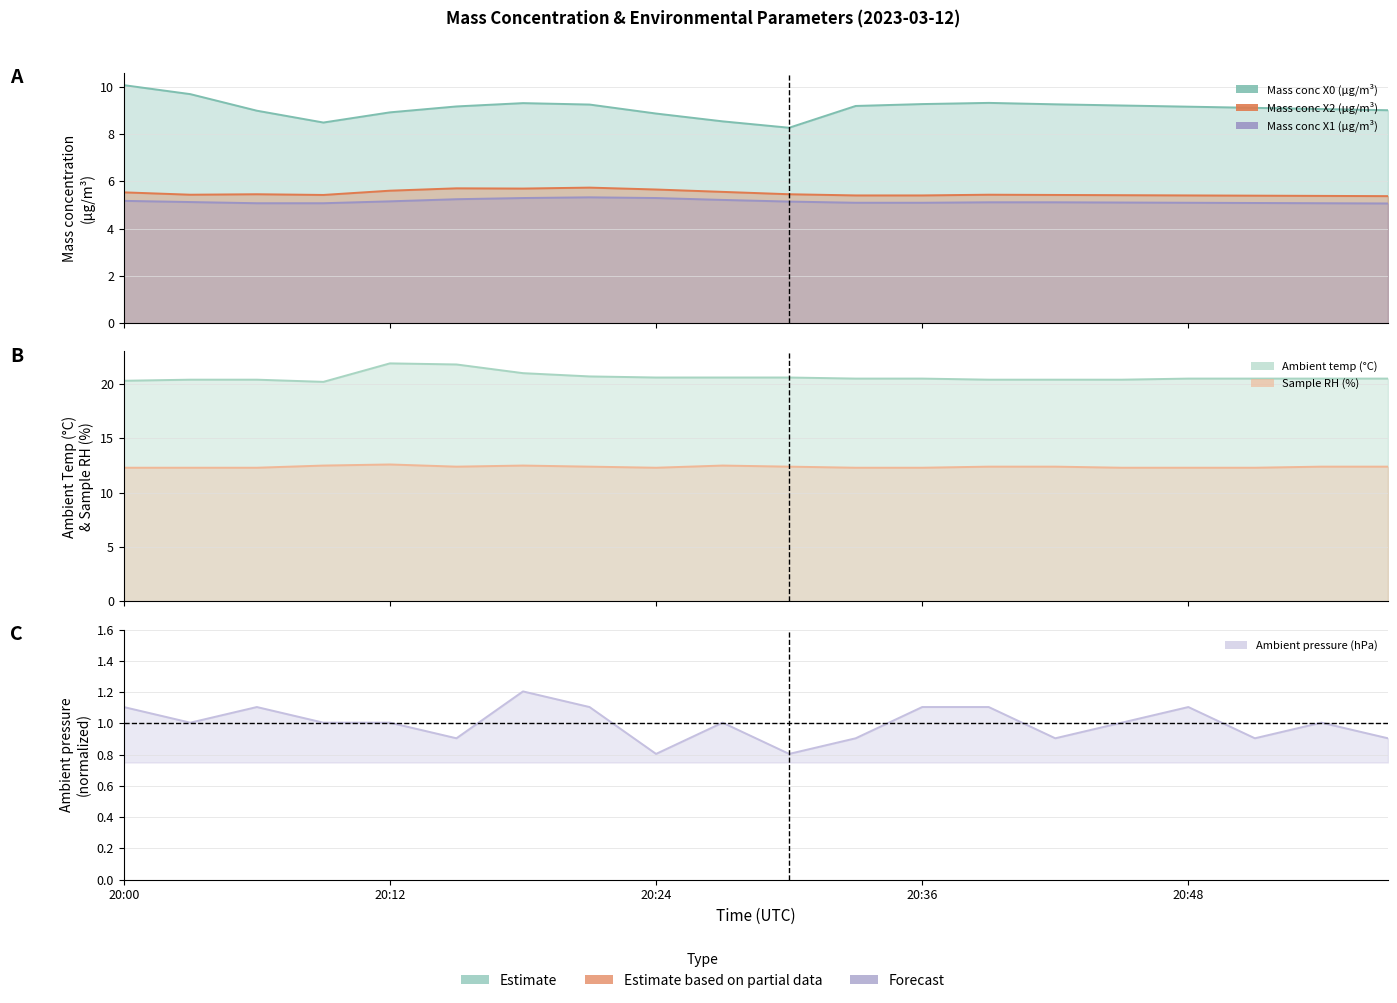

List the series in order of their peak value, lowest first.

Ambient pressure (hPa), Mass conc X1 (μg/m³), Mass conc X2 (μg/m³), Mass conc X0 (μg/m³), Sample RH (%), Ambient temp (°C)